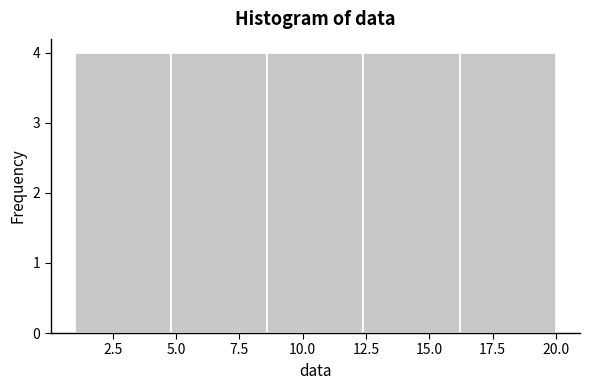

Reading left to right, transcribe this chart: for each bar, give the range it covers on the x-axis and its height. Neither the bar edges nor the heights are printed on the chart, so give them approximately, as read against the axes.

1.0 to 4.8: 4
4.8 to 8.6: 4
8.6 to 12.4: 4
12.4 to 16.2: 4
16.2 to 20.0: 4